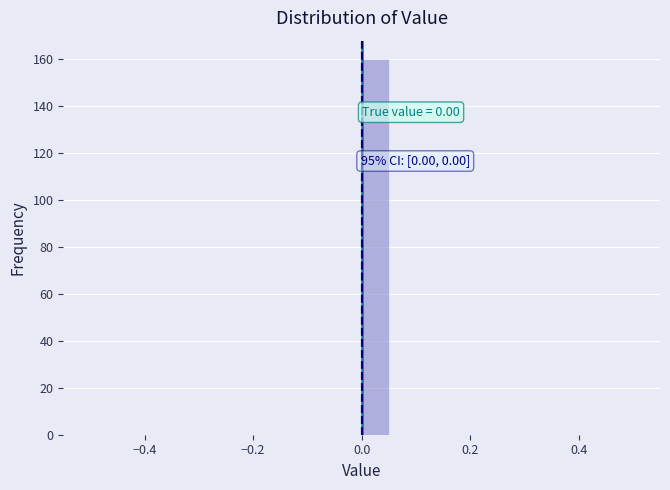

Read against the x-axis, roughly where is the centre of the tallest bar?

0.02